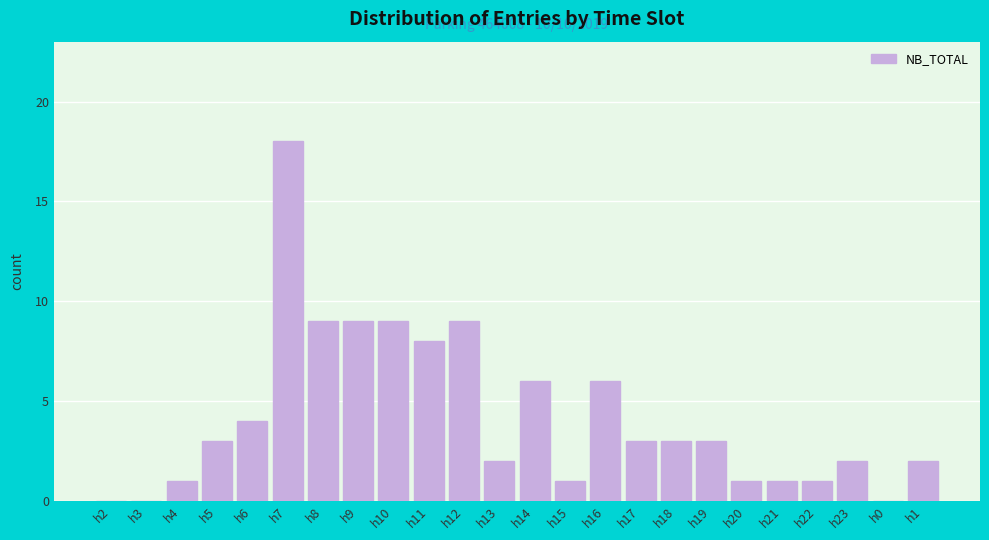

Reading left to right, extract all data points from this chart.

h2=0	h3=0	h4=1	h5=3	h6=4	h7=18	h8=9	h9=9	h10=9	h11=8	h12=9	h13=2	h14=6	h15=1	h16=6	h17=3	h18=3	h19=3	h20=1	h21=1	h22=1	h23=2	h0=0	h1=2